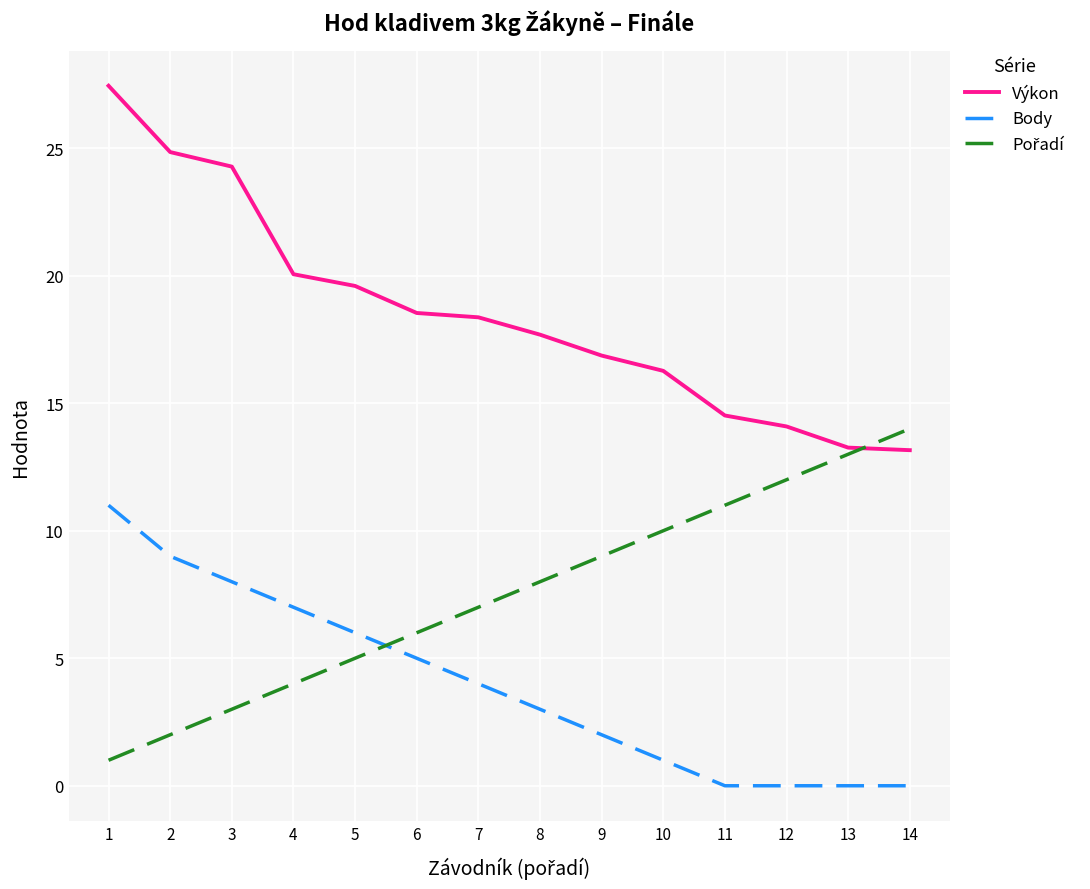

What is the highest value of the Body series?

11.0